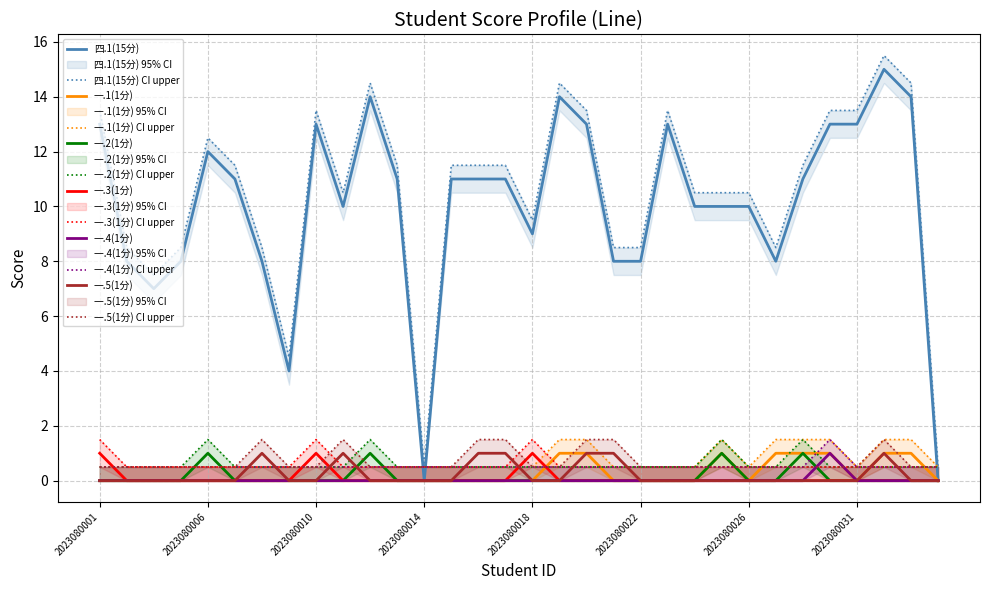

Between 2023080029 and 2023080027, which is larger?

2023080029